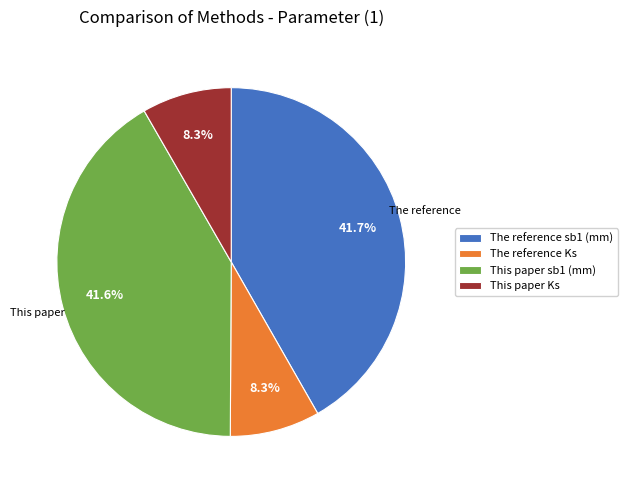

Is the sum of The reference Ks and This paper sb1 (mm) greater than half?

No